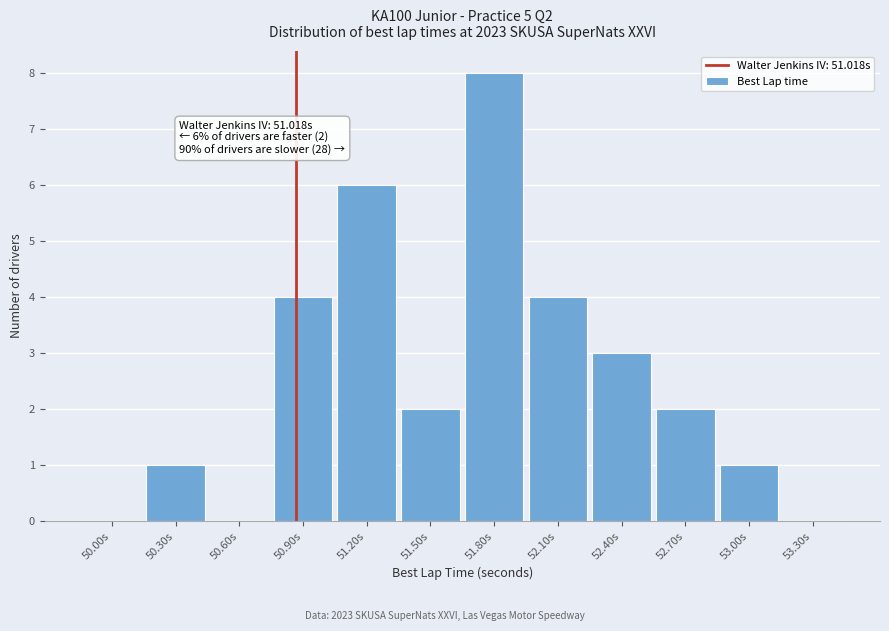

Reading right to left, list all the values displayed in this chart.

53.30s=0	53.00s=1	52.70s=2	52.40s=3	52.10s=4	51.80s=8	51.50s=2	51.20s=6	50.90s=4	50.60s=0	50.30s=1	50.00s=0